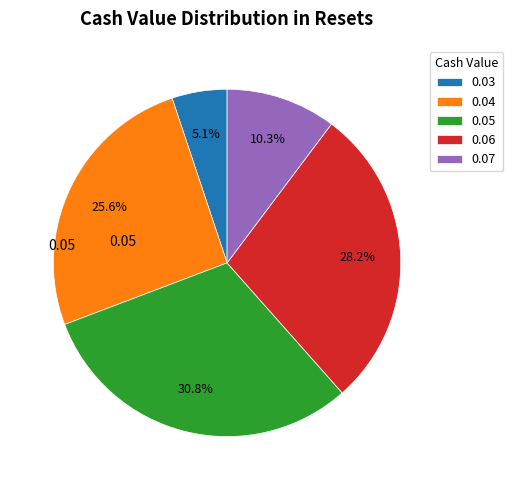

Rank the categories by value from highest to lowest.

0.05, 0.06, 0.04, 0.07, 0.03